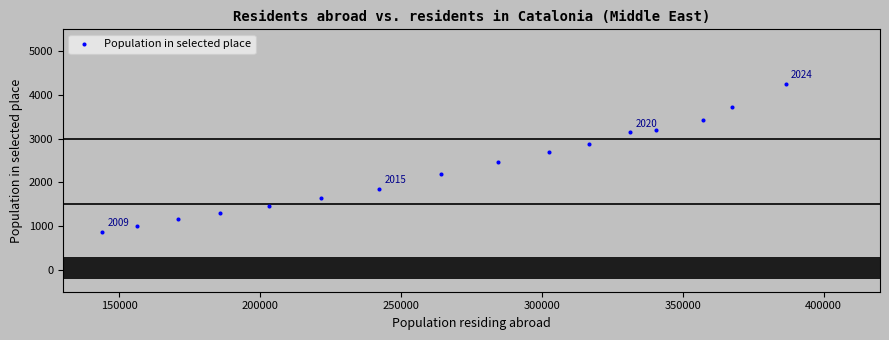

What is the range of Y values (max minus min)?

3385